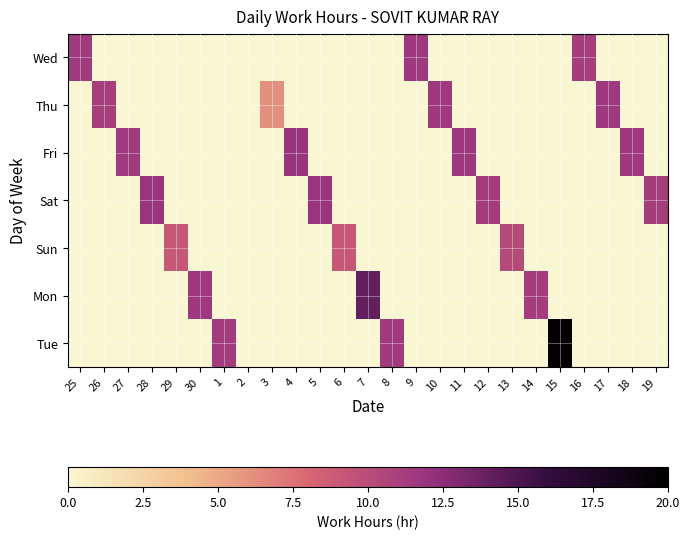

At which category is the sum across all series the highest?

15